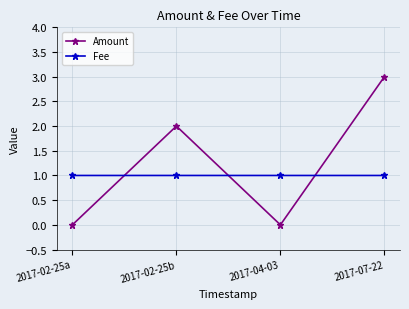

At which category does Amount reach its first local peak?

2017-02-25b